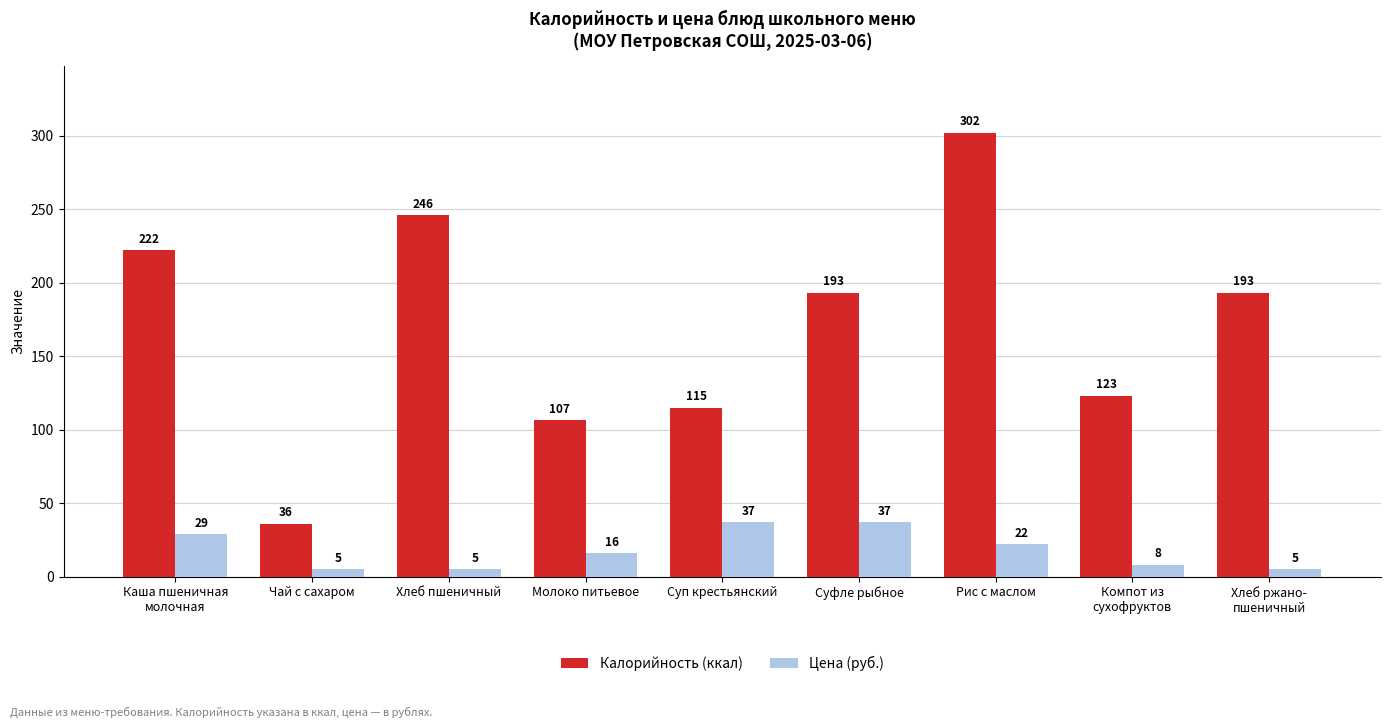

What position from the left is Хлеб пшеничный?

3